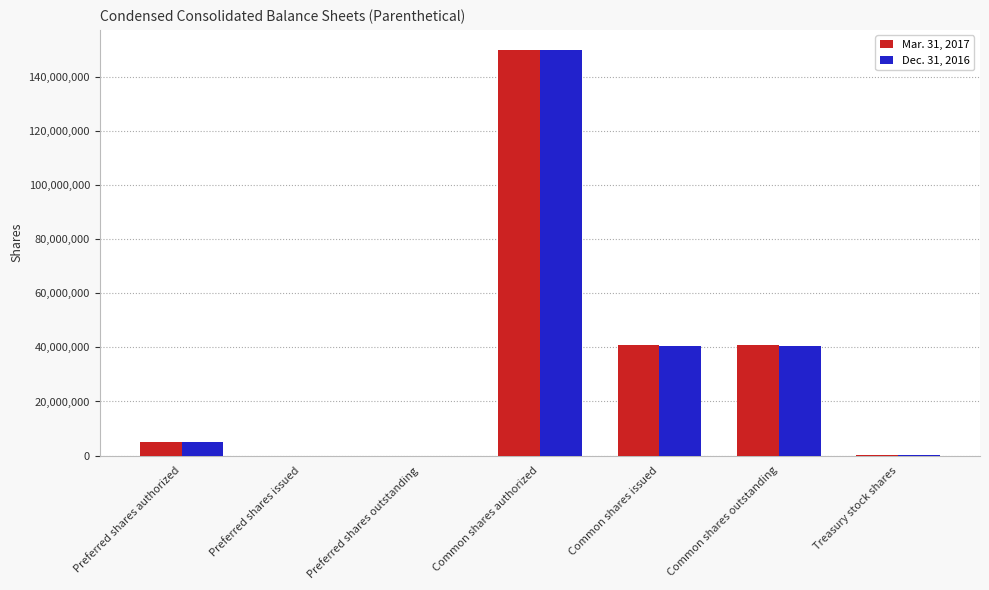

Is the value of Mar. 31, 2017 at Common shares issued greater than the value of Dec. 31, 2016 at Common shares authorized?

No